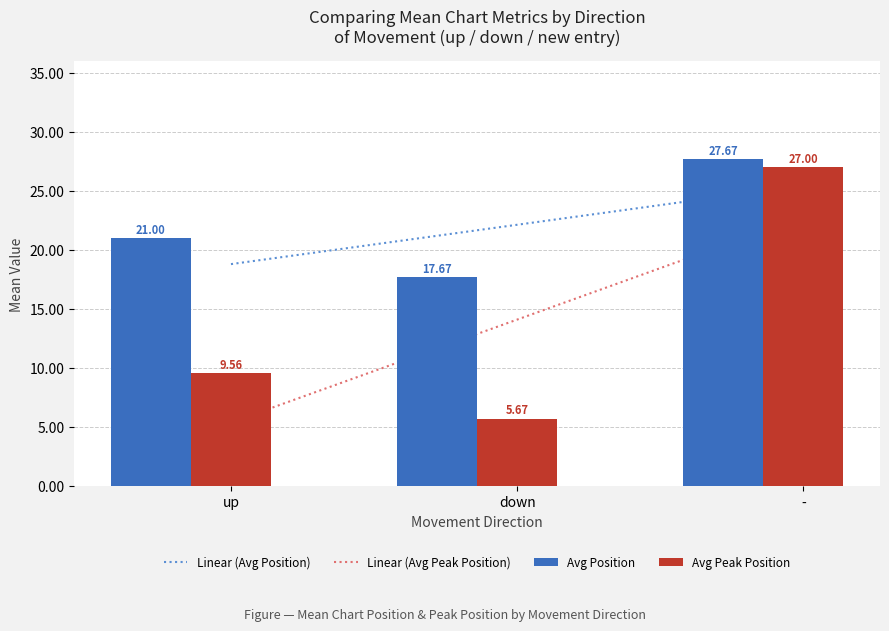

Where does the Avg Peak Position series first go above 9?

up